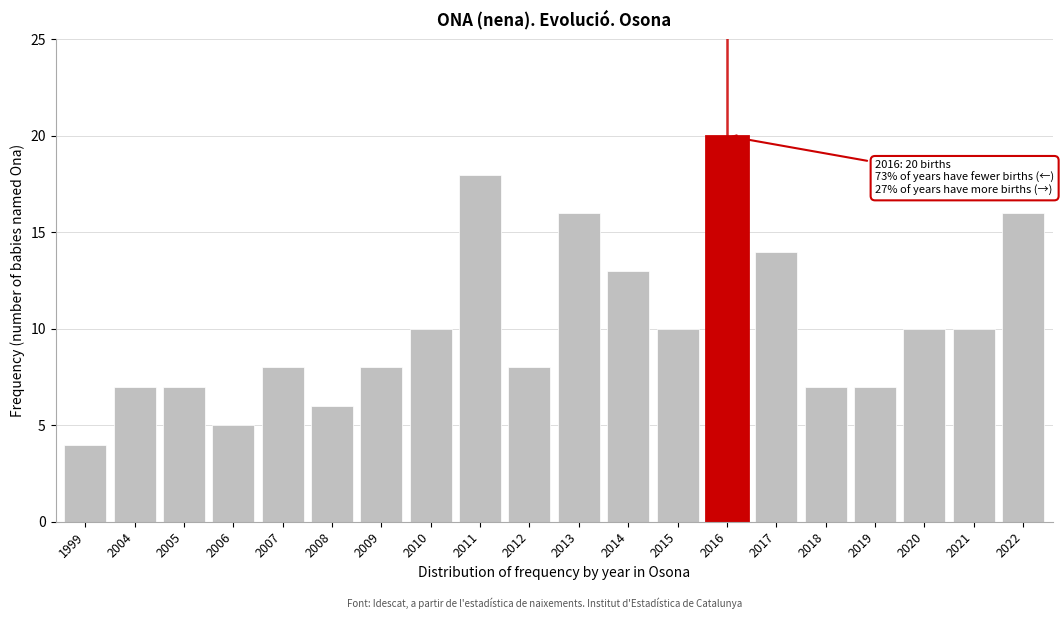

Reading left to right, what are all the values shown in this chart?

1999=4	2004=7	2005=7	2006=5	2007=8	2008=6	2009=8	2010=10	2011=18	2012=8	2013=16	2014=13	2015=10	2016=20	2017=14	2018=7	2019=7	2020=10	2021=10	2022=16